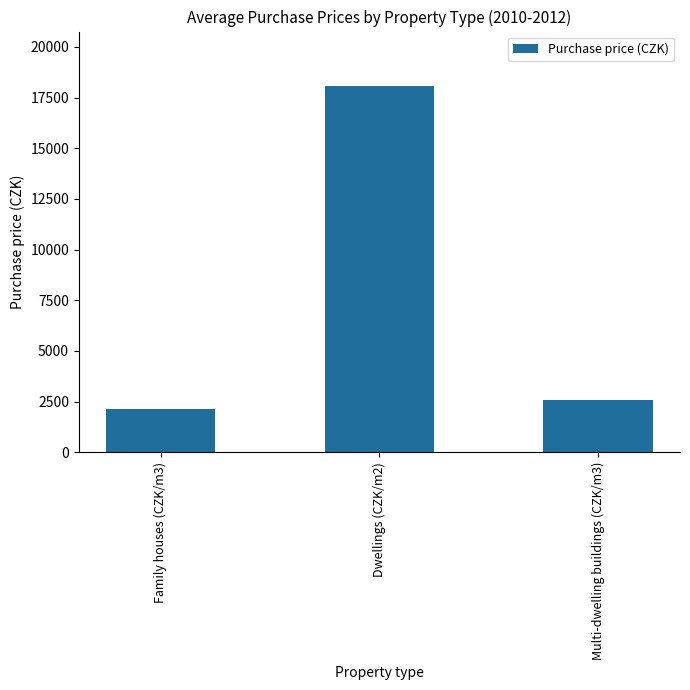

What is the value of the 1st bar from the left?

2134